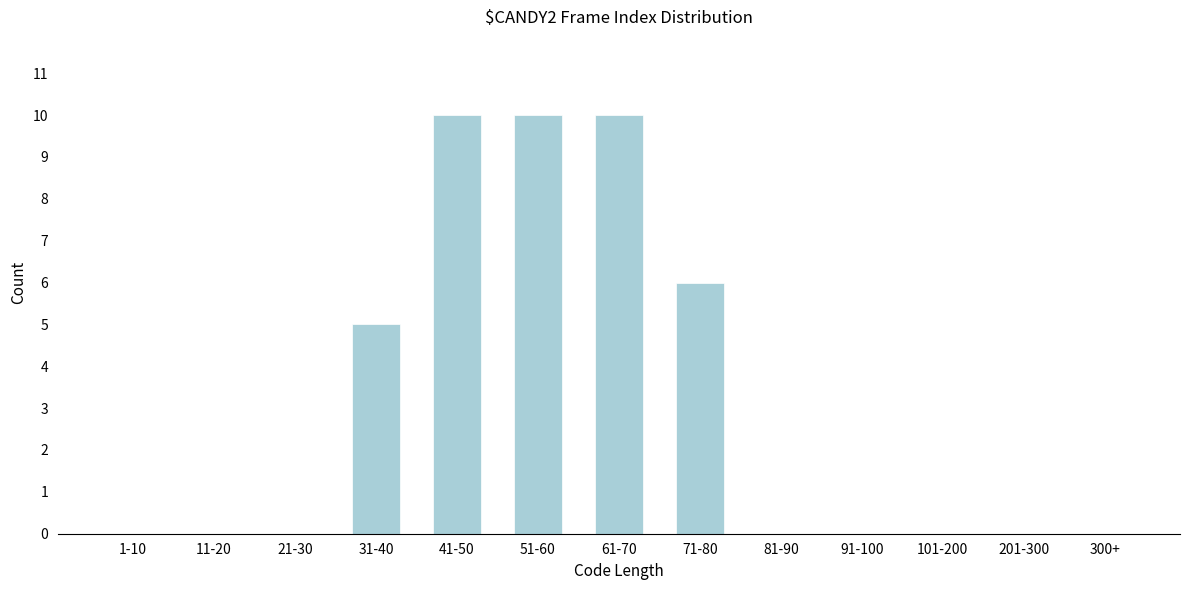

Reading right to left, extract all data points from this chart.

300+=0	201-300=0	101-200=0	91-100=0	81-90=0	71-80=6	61-70=10	51-60=10	41-50=10	31-40=5	21-30=0	11-20=0	1-10=0